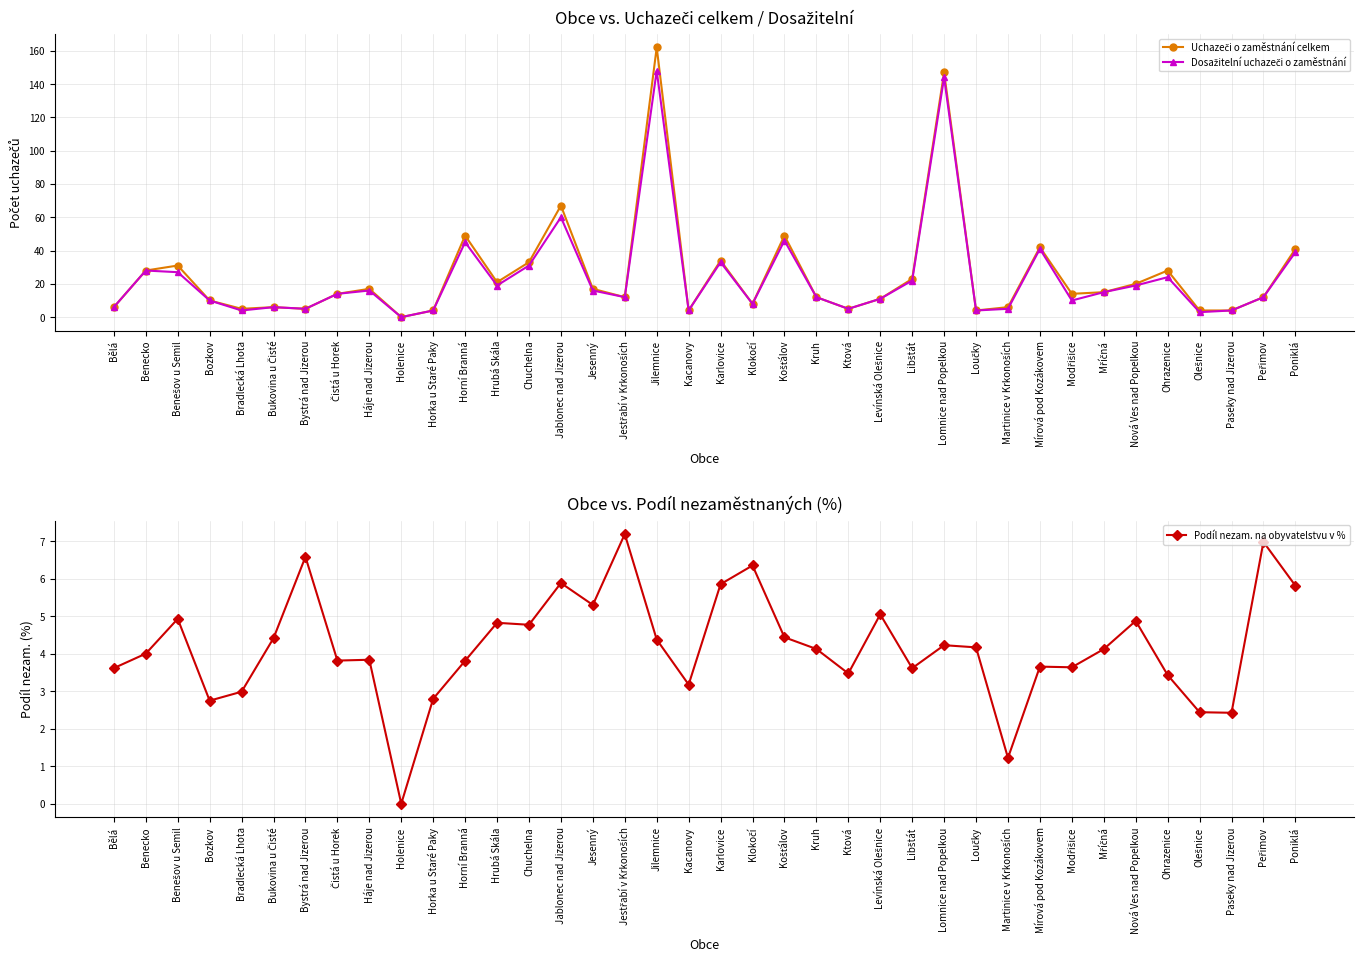

True or false: Dosažitelní uchazeči o zaměstnání has a value of 16.0 at Háje nad Jizerou.

True